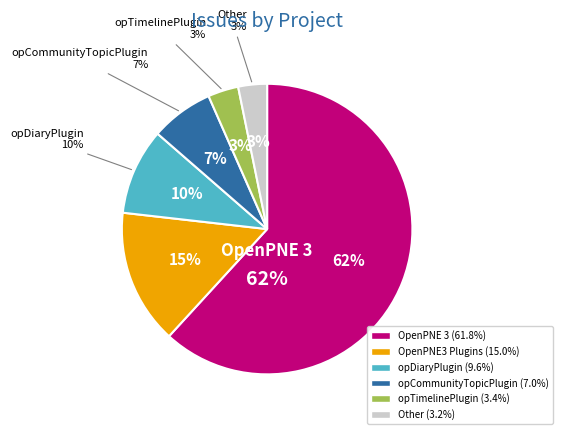

How many segments does this pie chart have?

6